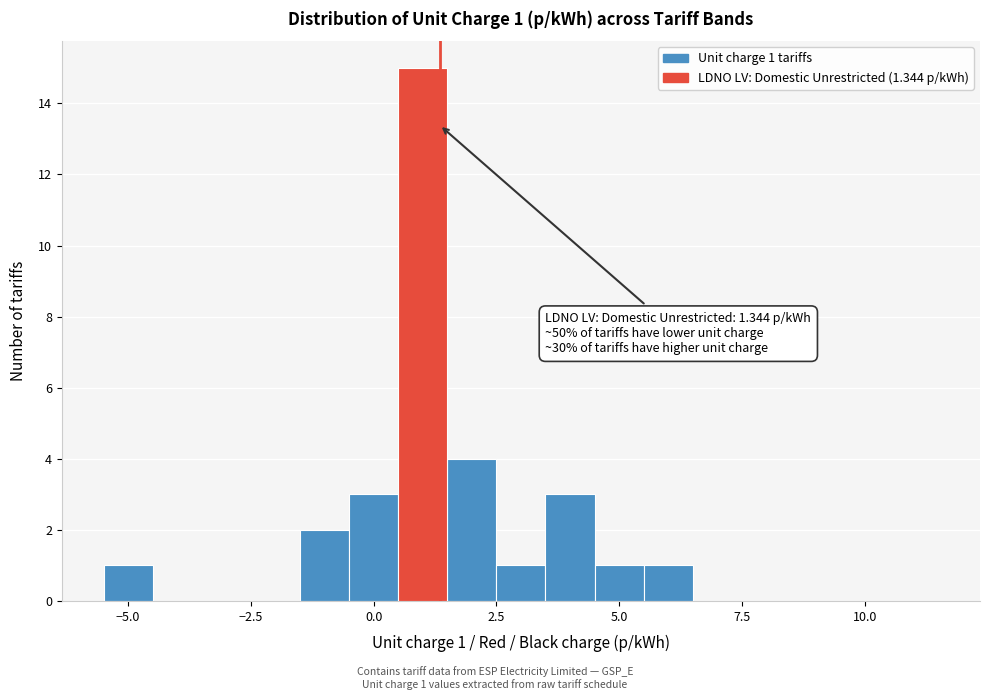

Read against the x-axis, roughly where is the centre of the tallest bar?

1.0